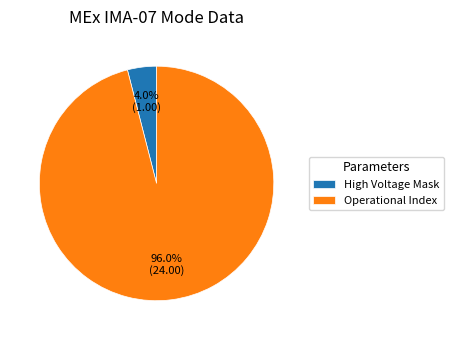

Is there a majority slice in this chart?

Yes